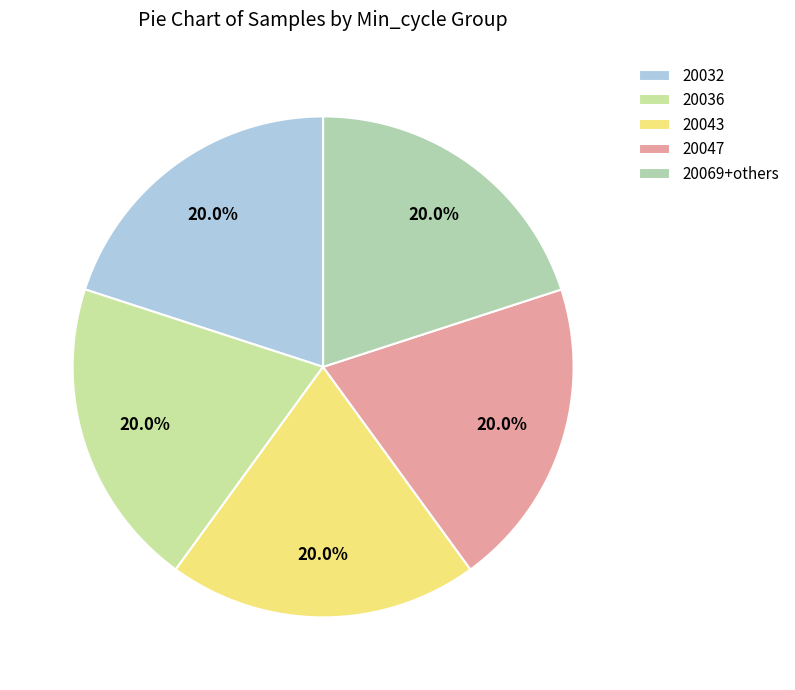

What percentage is the 20043 slice, to the nearest percent?

20%